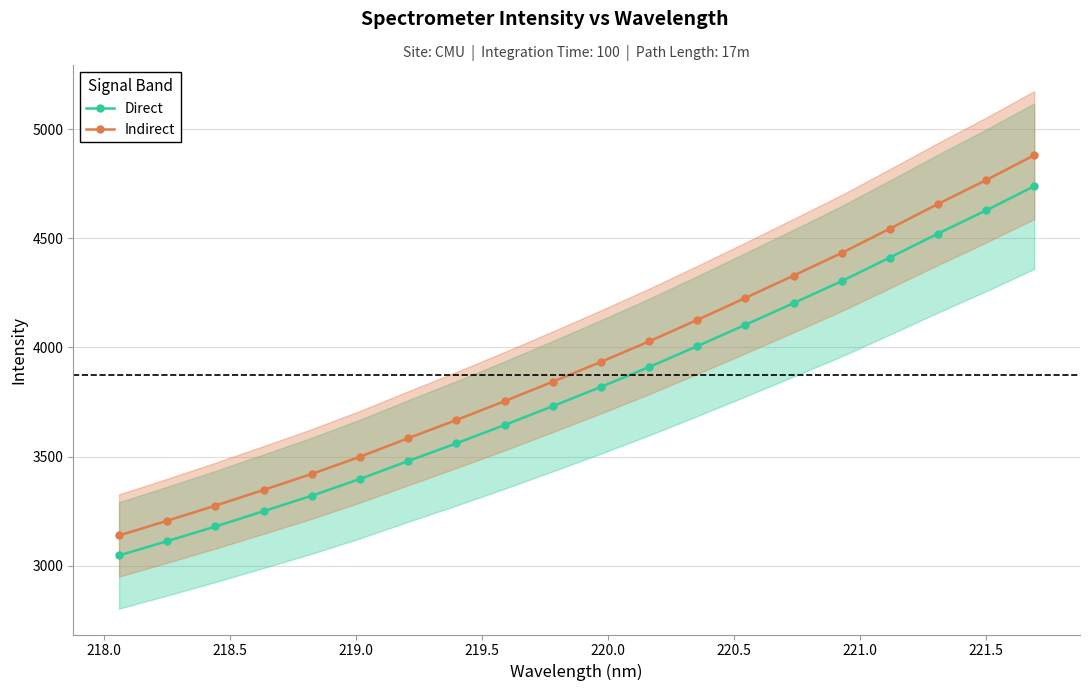

Which series has the largest total across all categories?

Indirect